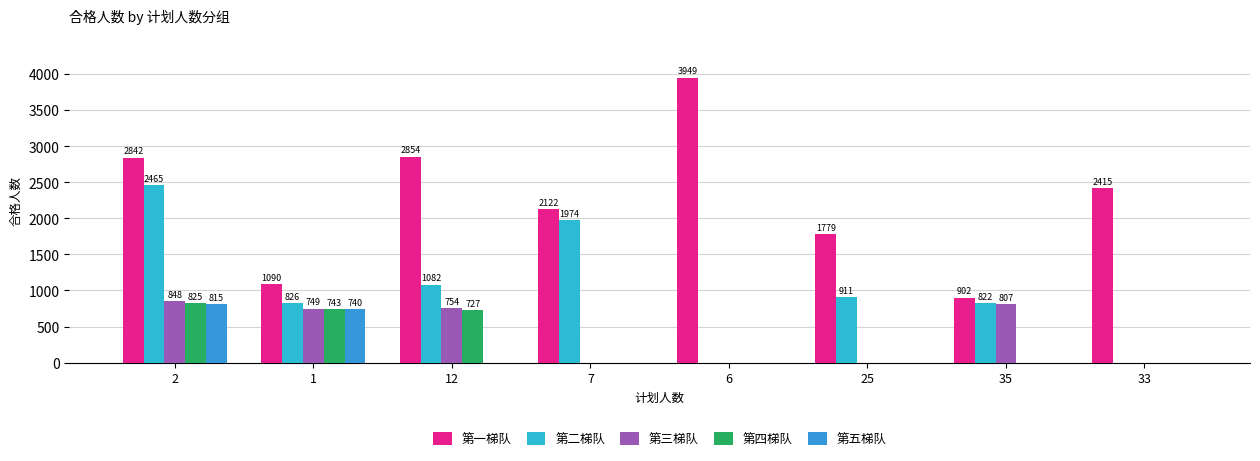

Reading left to right, list all the values displayed in this chart.

第一梯队: 2=2842	1=1090	12=2854	7=2122	6=3949	25=1779	35=902	33=2415
第二梯队: 2=2465	1=826	12=1082	7=1974	6=0	25=911	35=822	33=0
第三梯队: 2=848	1=749	12=754	7=0	6=0	25=0	35=807	33=0
第四梯队: 2=825	1=743	12=727	7=0	6=0	25=0	35=0	33=0
第五梯队: 2=815	1=740	12=0	7=0	6=0	25=0	35=0	33=0